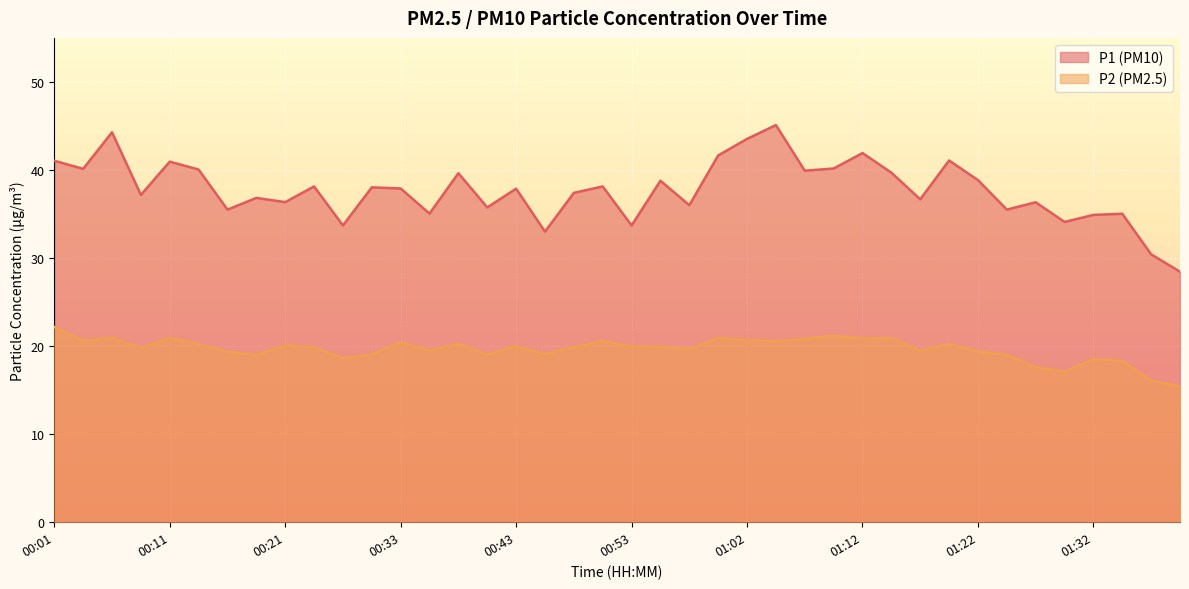

How many values in the P1 series are below 37?

17